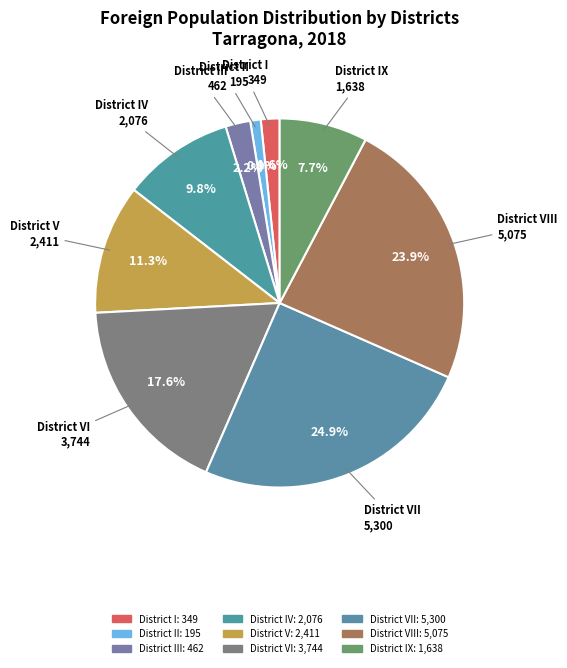

Count the number of slices in the pie.

9